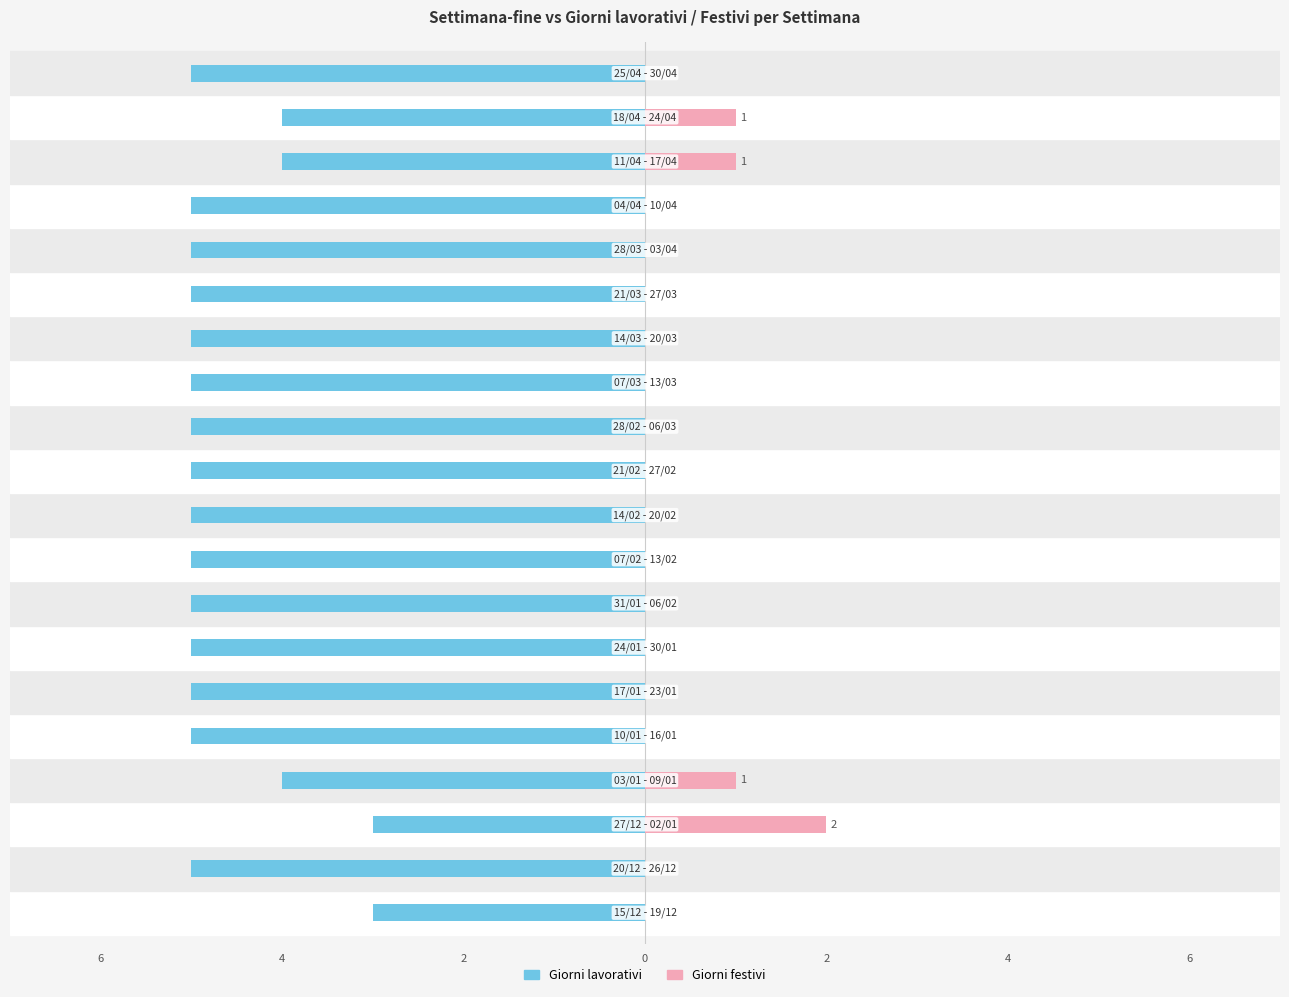

What value does the Giorni lavorativi series have at 2?

-3